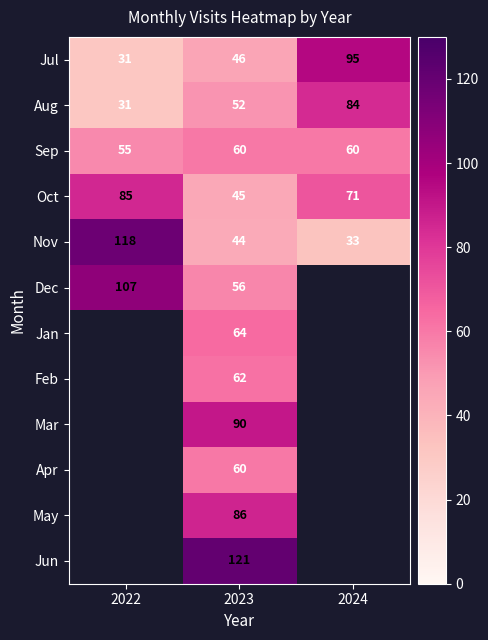

What is the total value across all series at 2023?

786